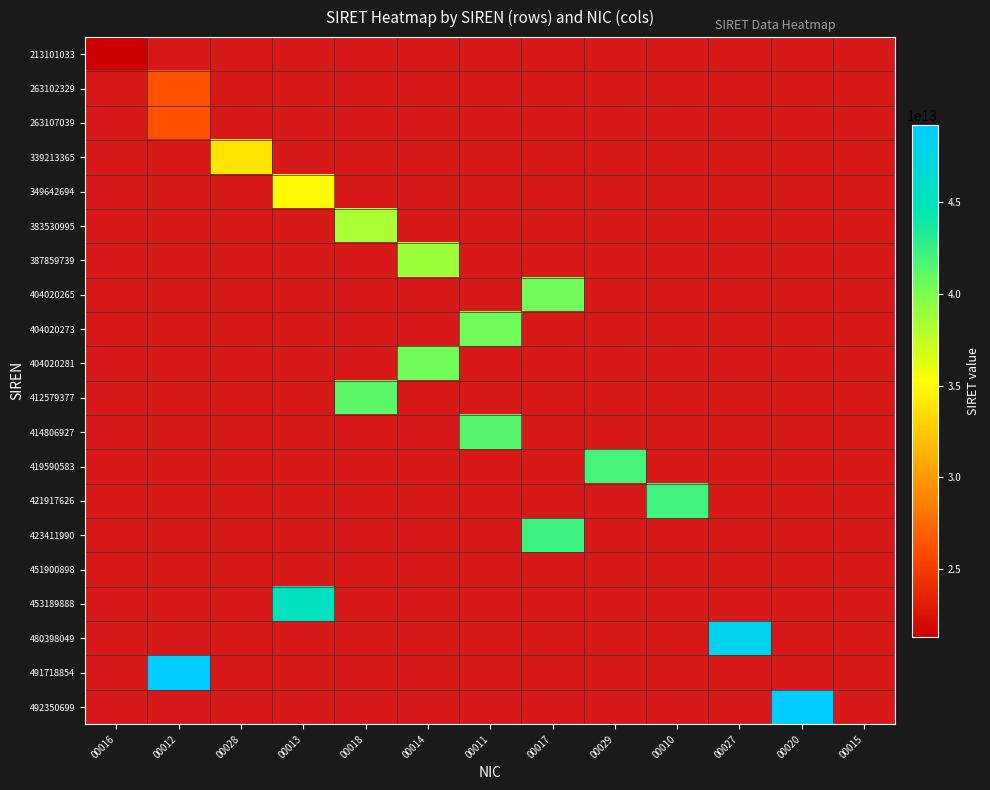

What is the minimum value shown in the chart?

21310103300016.0